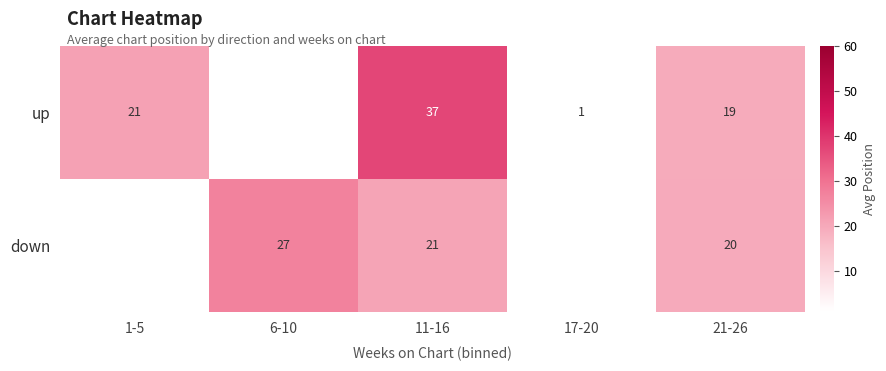

What is the maximum value shown in the chart?

37.0